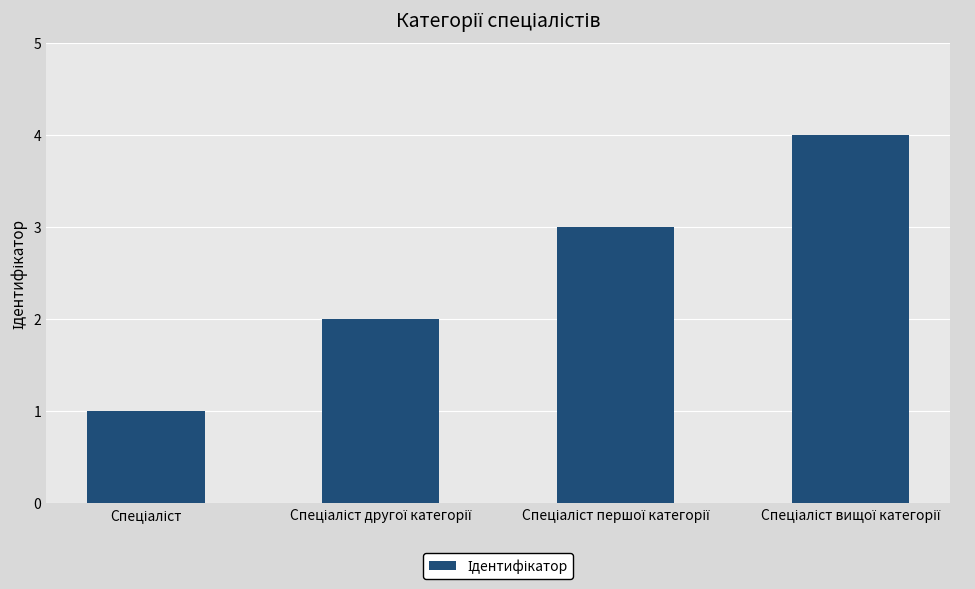

What is the difference between the maximum and minimum values?

3